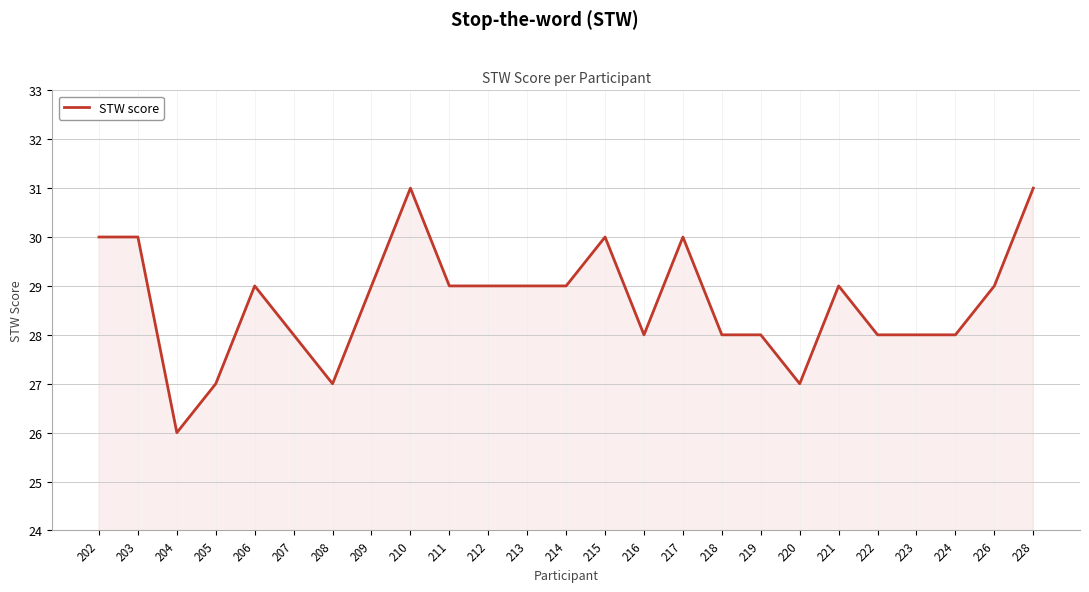

What is the minimum value shown in the chart?

26